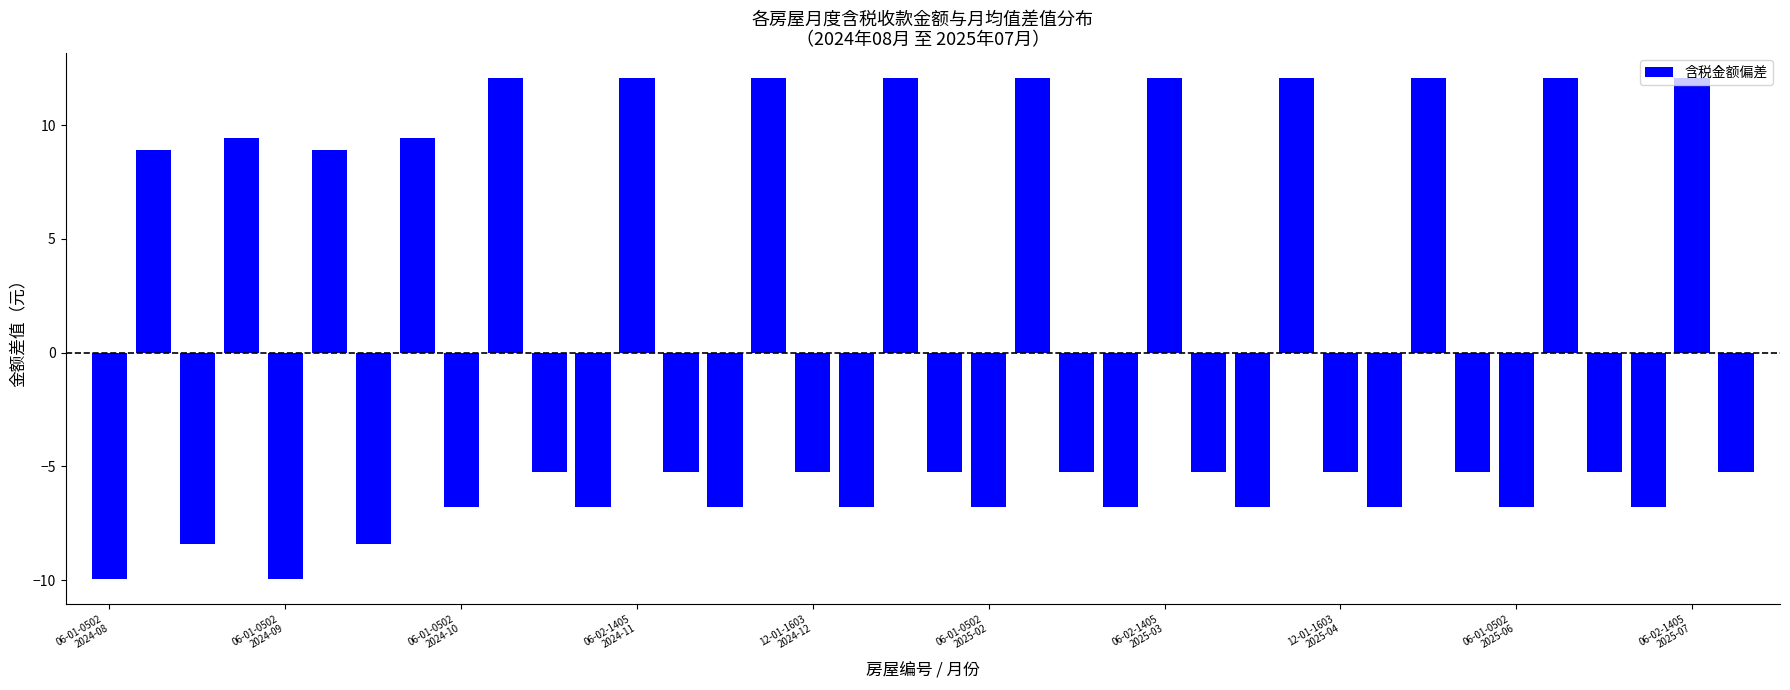

What is the value of the 31st bar from the left?

12.1